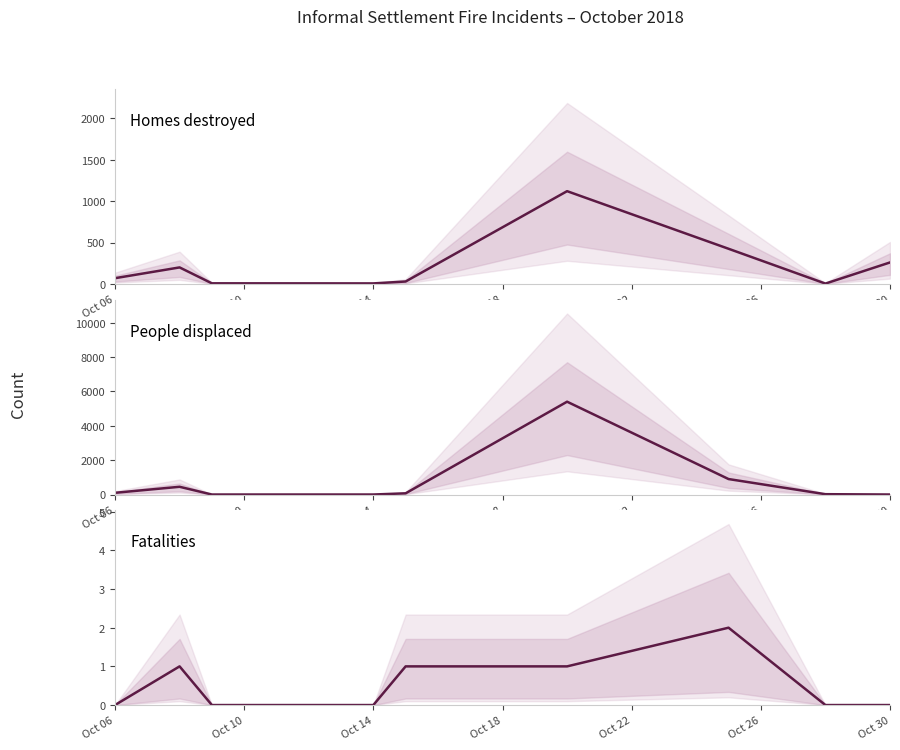

How many data points in Homes destroyed are above 70?

4